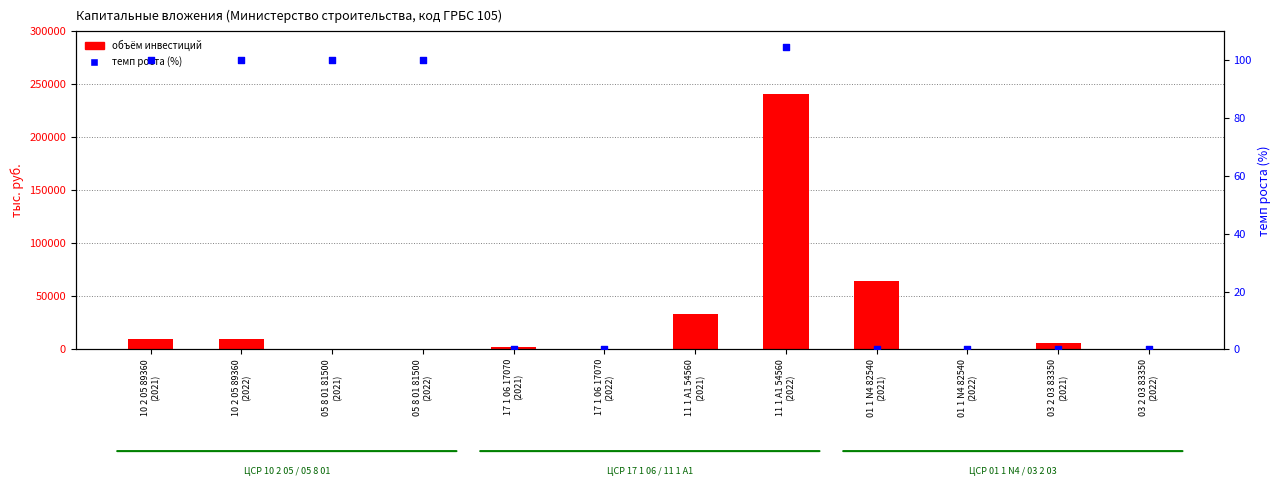

Which series reaches the minimum Y coordinate?

investment (тыс. руб.)